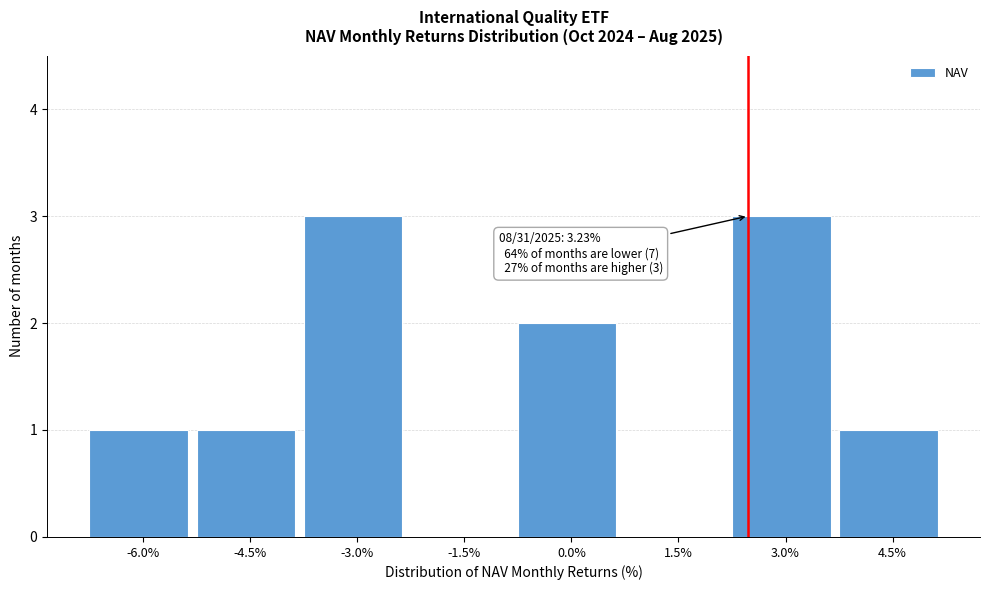

Reading left to right, list all the values displayed in this chart.

-6.0%=1	-4.5%=1	-3.0%=3	-1.5%=0	0.0%=2	1.5%=0	3.0%=3	4.5%=1